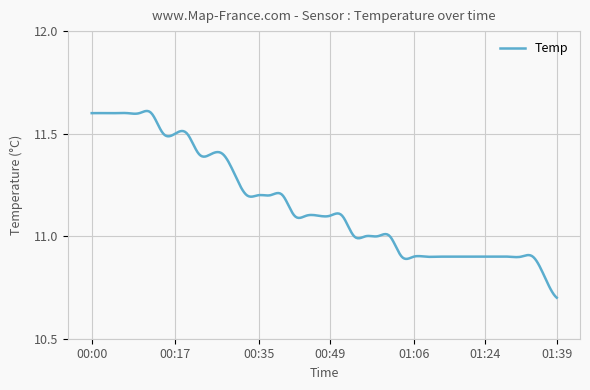

Is this an area chart (filled region under the line)?

No